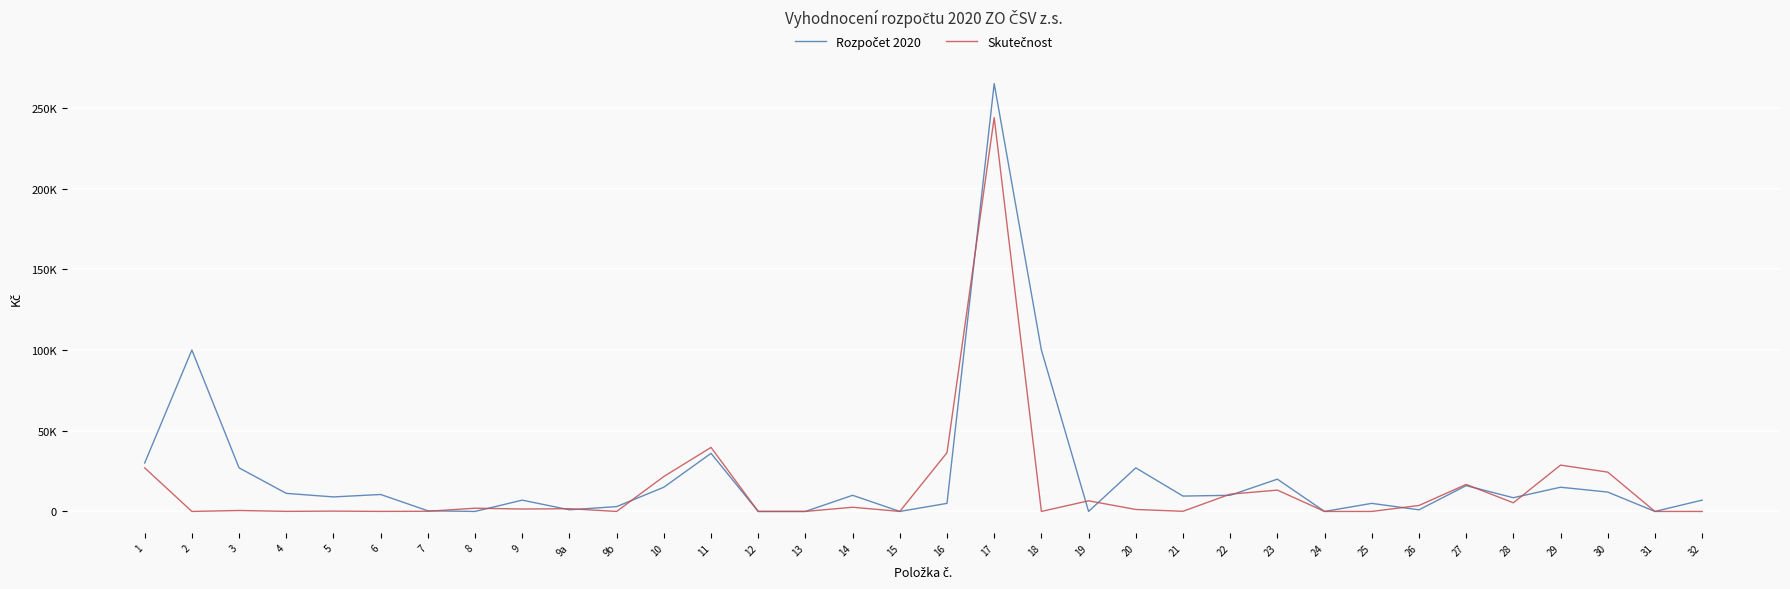

Is this an area chart (filled region under the line)?

No